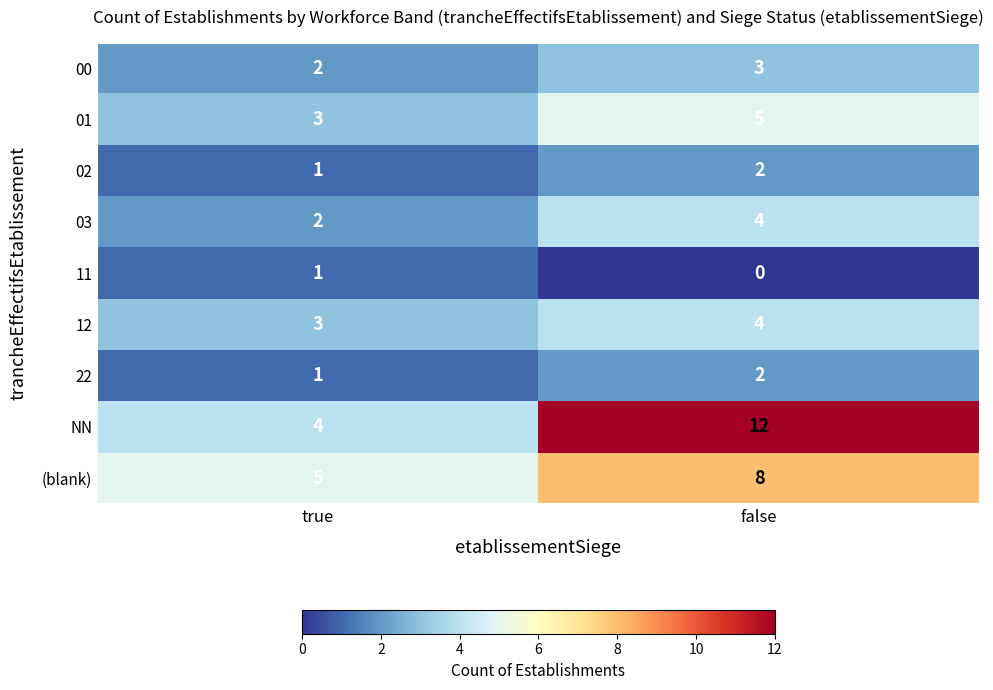

Where is 22 nearest to the value 1?

true